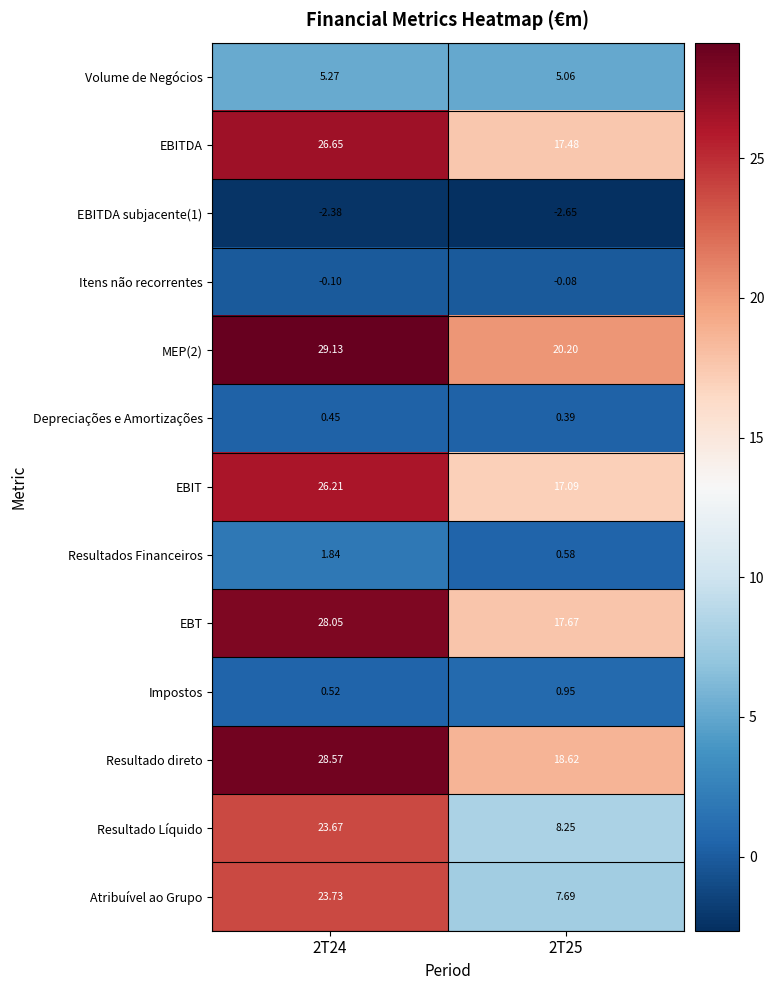

Which series has the widest spread of values?

Atribuível ao Grupo